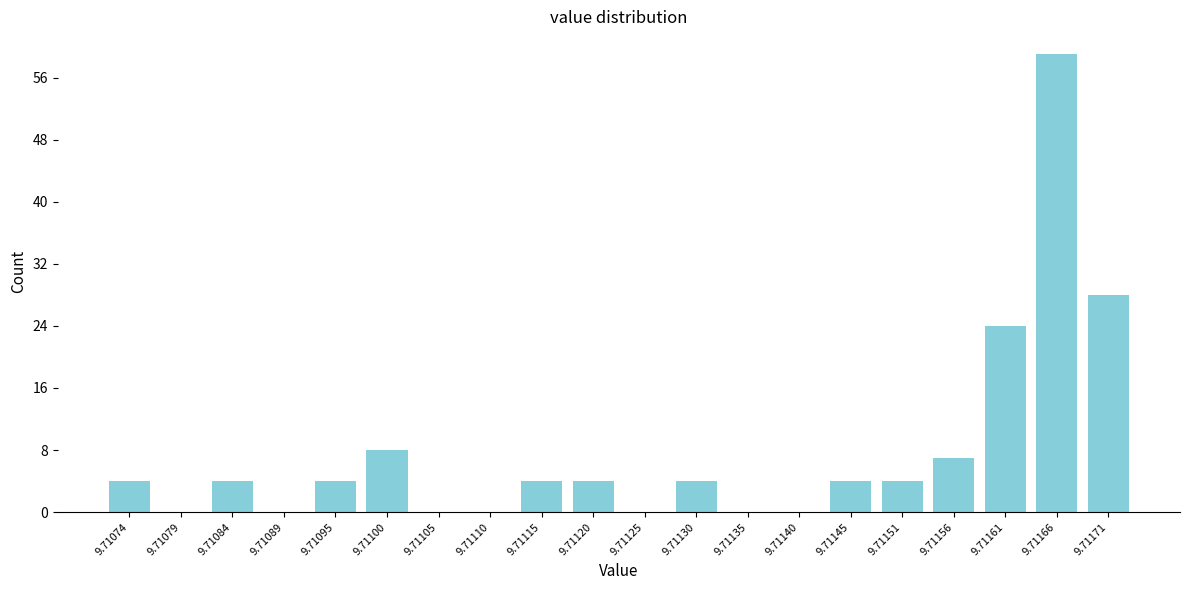

Reading right to left, transcribe all the data shown in this chart.

9.71171=28	9.71166=59	9.71161=24	9.71156=7	9.71151=4	9.71145=4	9.71140=0	9.71135=0	9.71130=4	9.71125=0	9.71120=4	9.71115=4	9.71110=0	9.71105=0	9.71100=8	9.71095=4	9.71089=0	9.71084=4	9.71079=0	9.71074=4